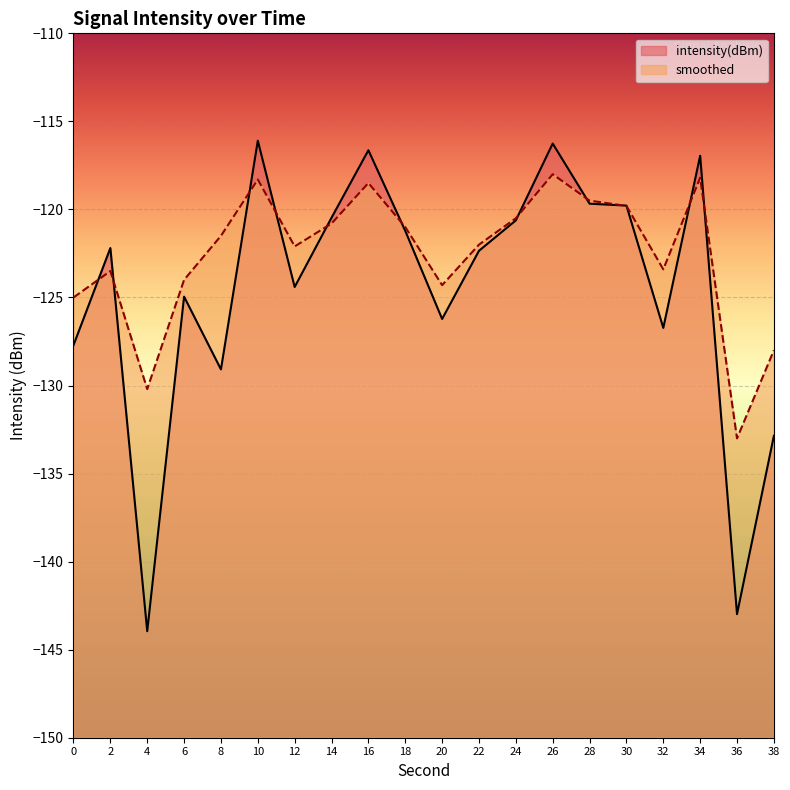

How many data points in intensity(dBm) are less than -122?

11